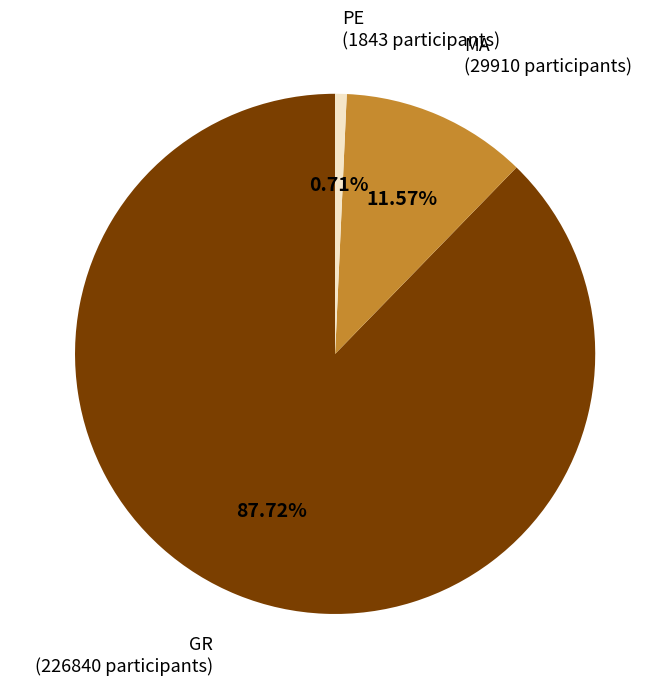

Does MA represent more than half of the total?

No